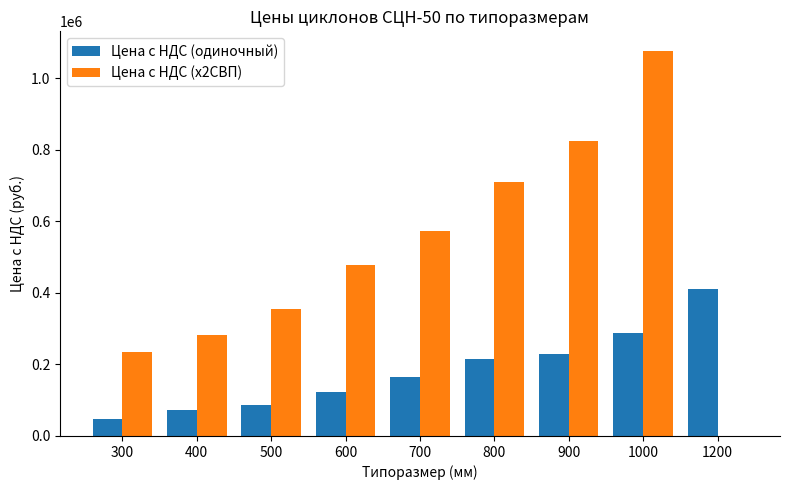

How many values in Цена с НДС (х2СВП) are above zero?

8